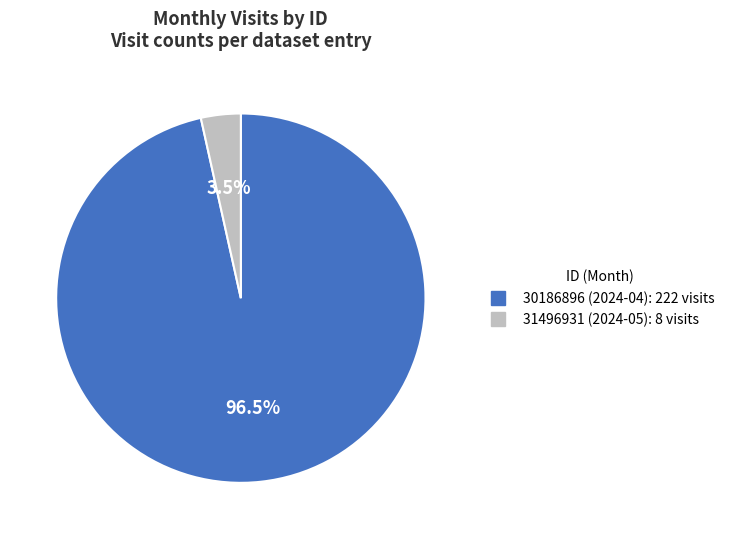

Which slice is the smallest?

31496931 (2024-05)